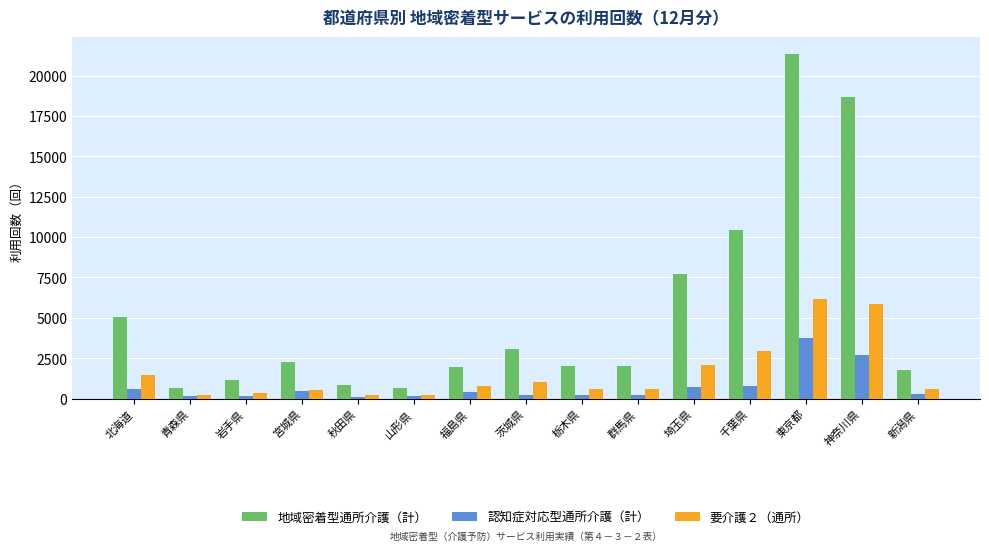

How many bars are there in total?

45